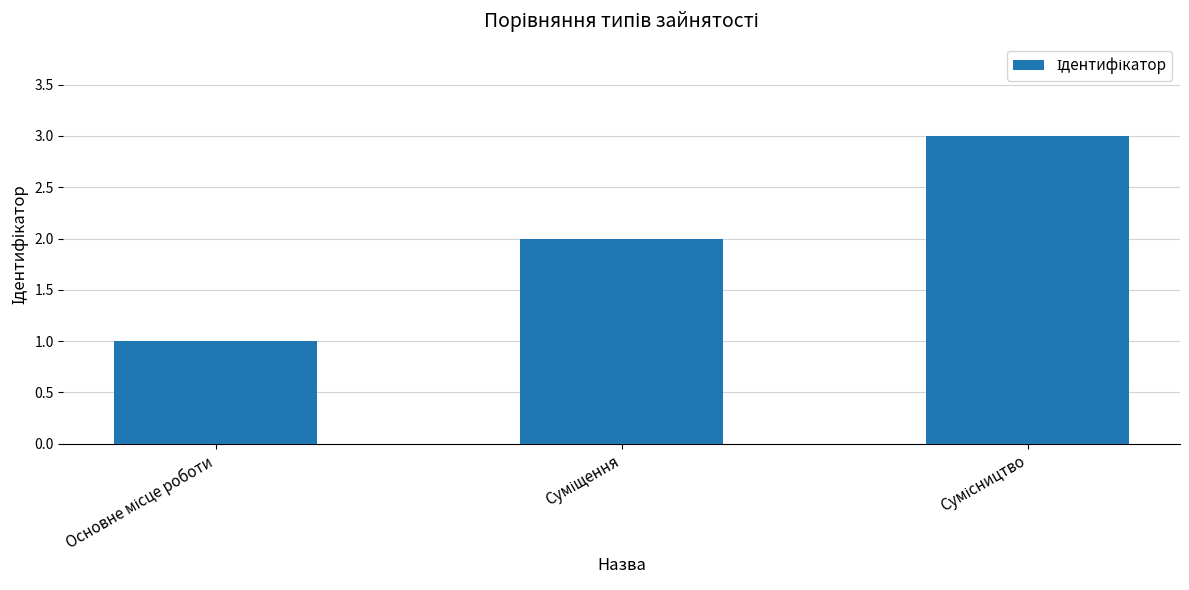

How many data points are less than 2?

1